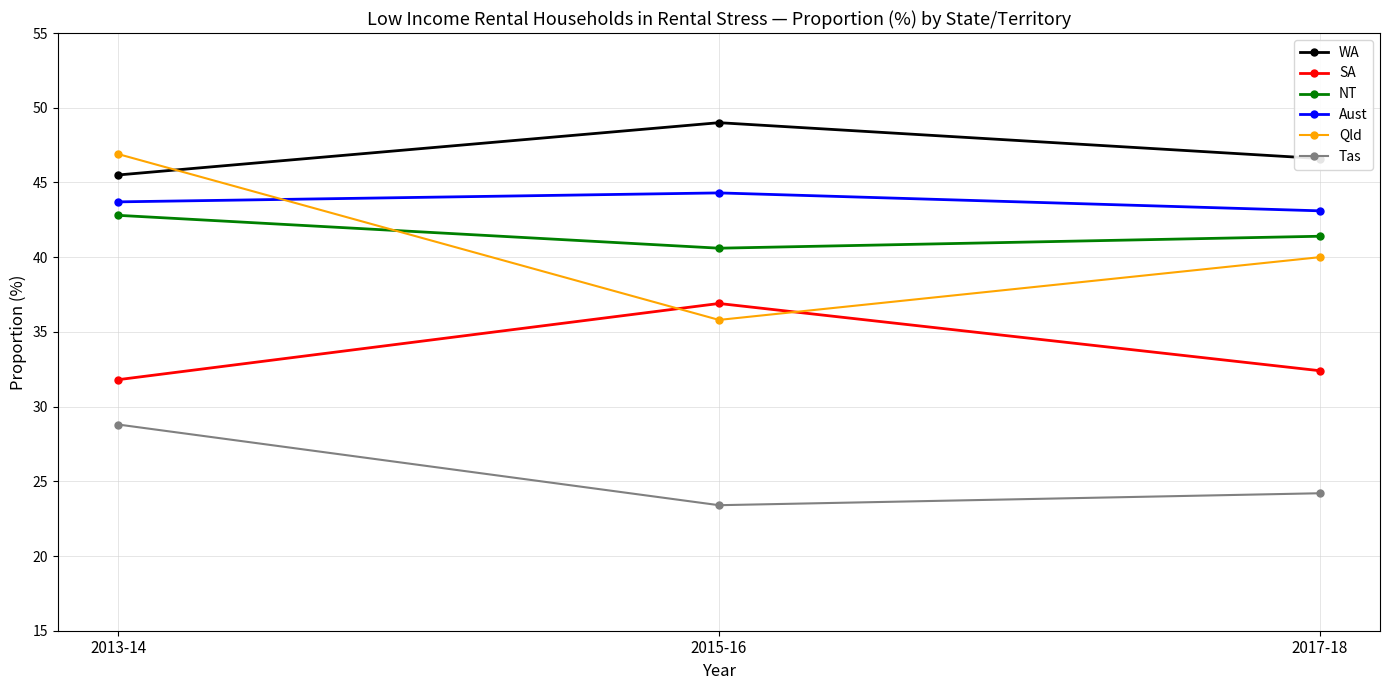

What are all the series names shown in the legend?

WA, SA, NT, Aust, Qld, Tas